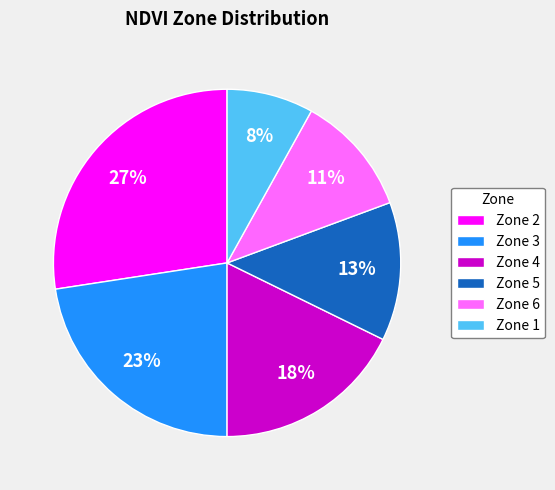

To the nearest percent, what percentage of the pie is Zone 3?

23%